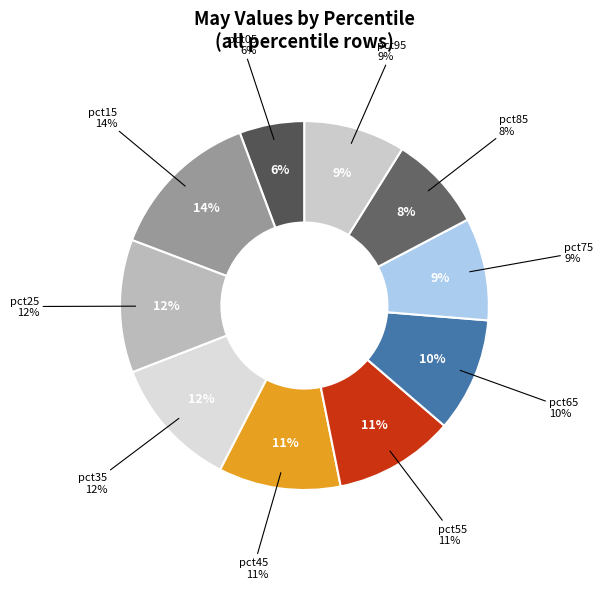

Rank the categories by value from lowest to highest.

pct05, pct85, pct95, pct75, pct65, pct55, pct45, pct35, pct25, pct15